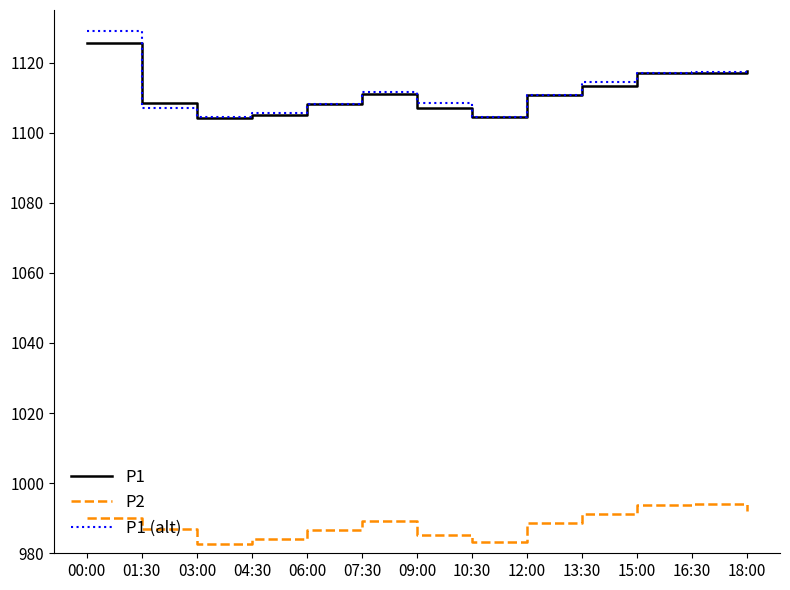

What is the total value across all series at 04:30?

3194.6